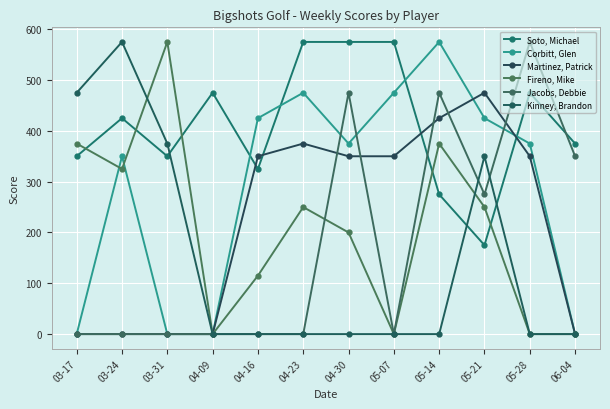

The Martinez, Patrick series shows 350 at 05-07. True or false?

True